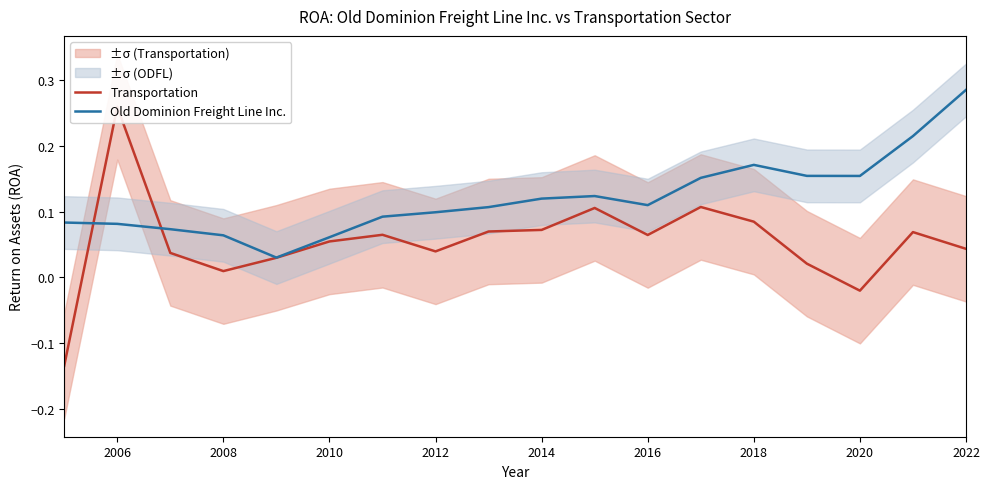

After their last crossing, which series has the higher values: Transportation or Old Dominion Freight Line Inc.?

Old Dominion Freight Line Inc.